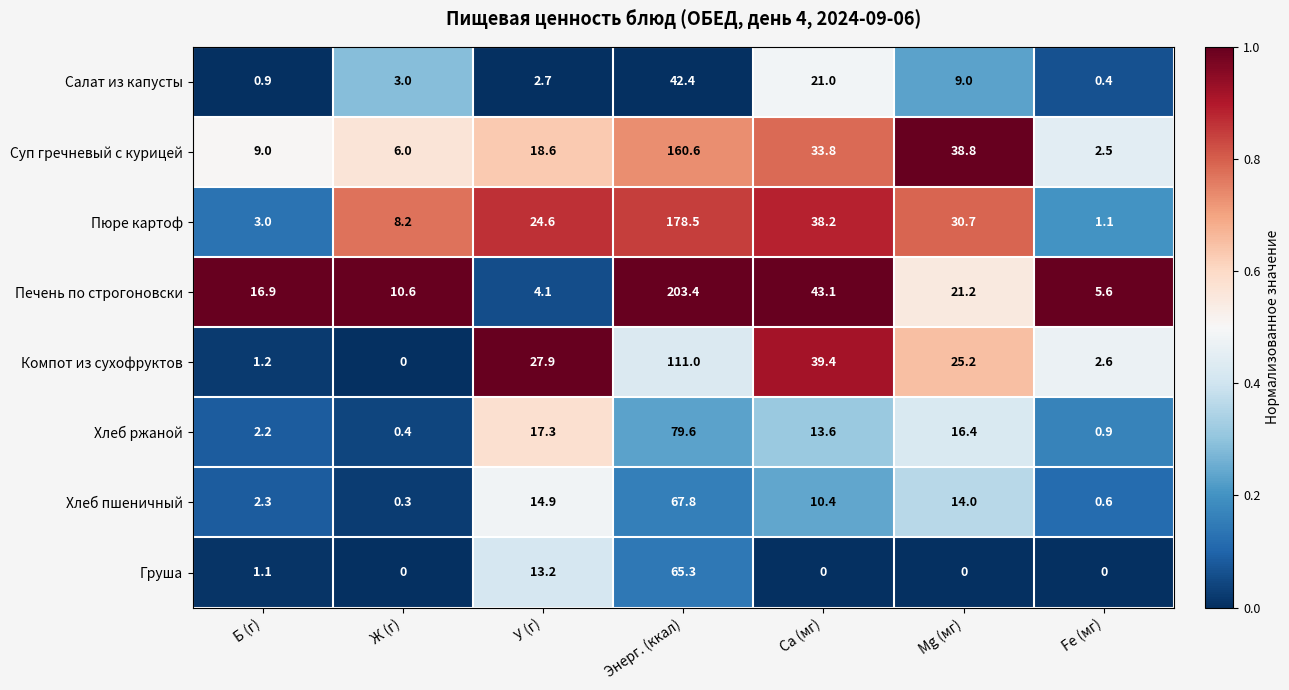

Rank the series by their maximum value, from highest to lowest.

Печень по строгоновски, Пюре картоф, Суп гречневый с курицей, Компот из сухофруктов, Хлеб ржаной, Хлеб пшеничный, Груша, Салат из капусты